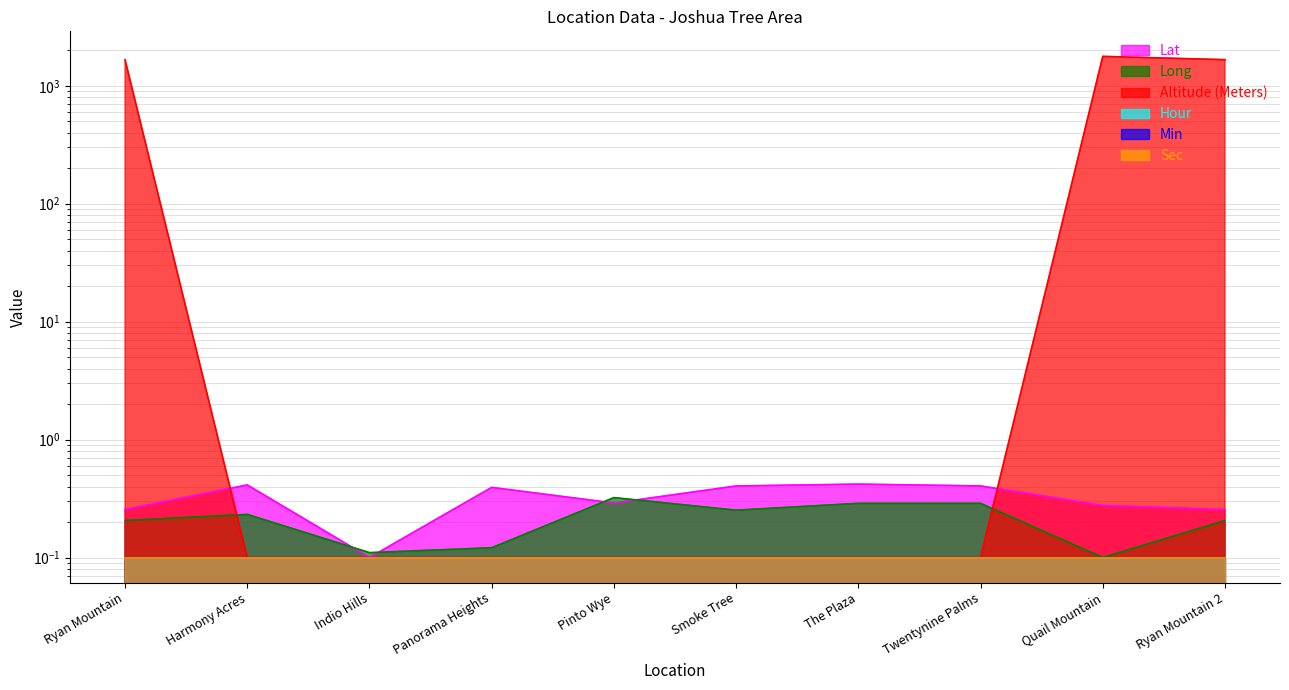

Read the Long value at Quail Mountain.

0.1